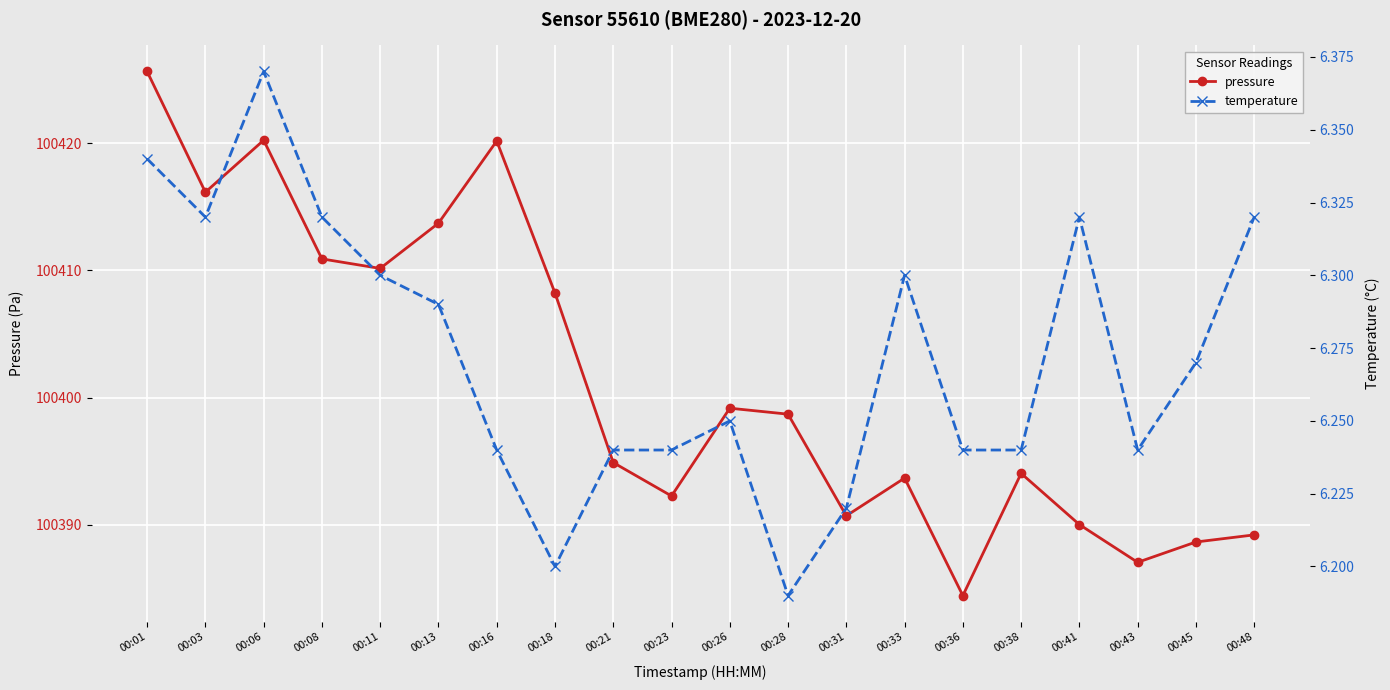

How many interior local valleys does the pressure series have?

6